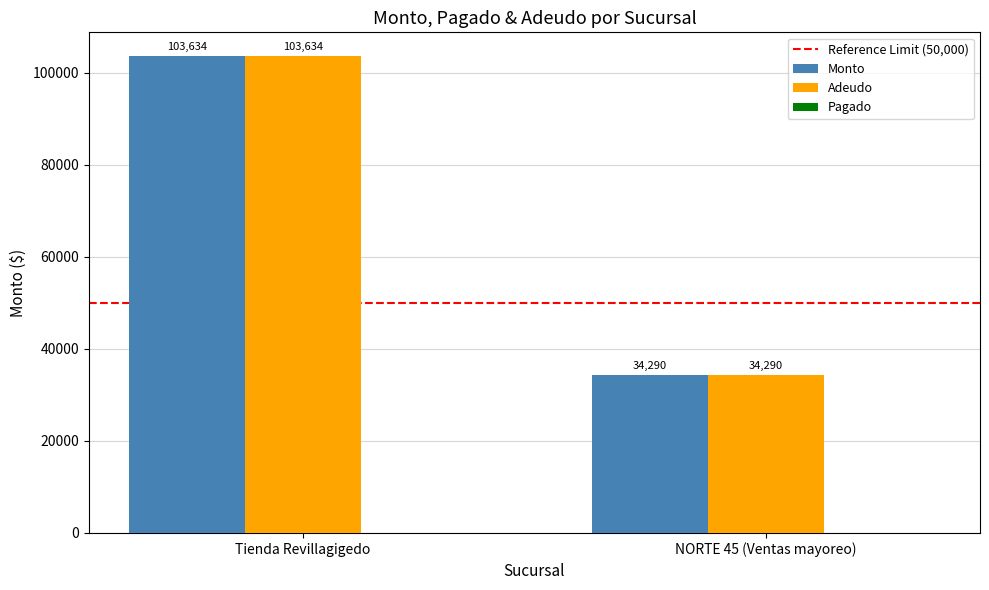

How many bars are there in total?

4